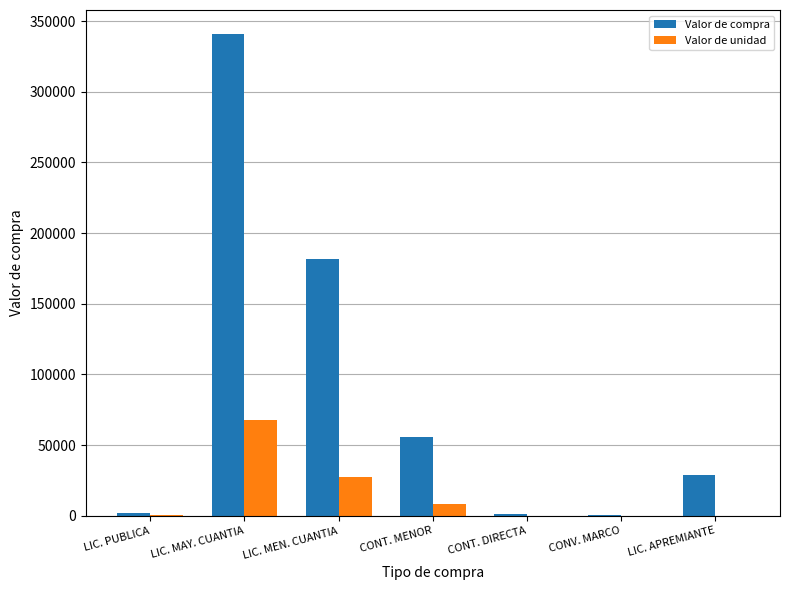

At which label is Valor de unidad closest to 33783?

LIC. MEN. CUANTIA